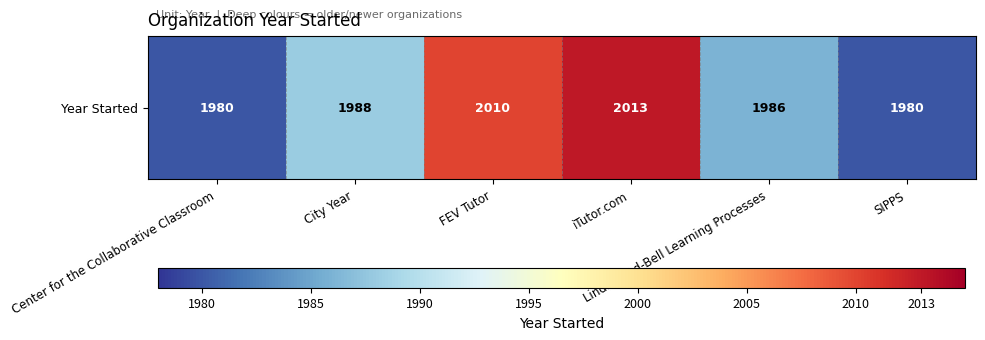

At which category does the chart reach its minimum across all series?

Center for the Collaborative Classroom